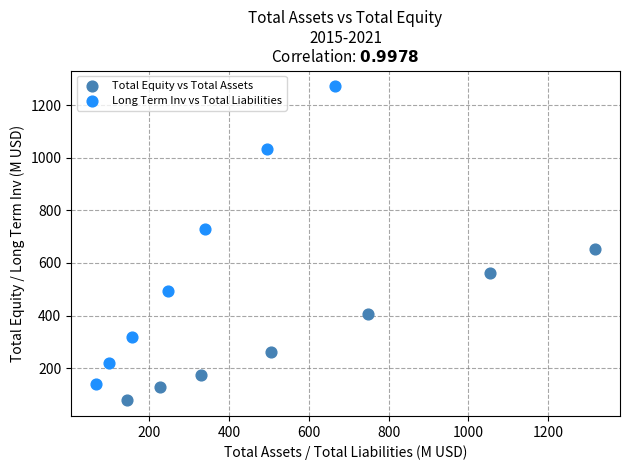

Which series contains the lowest Y value?

Total Equity vs Total Assets